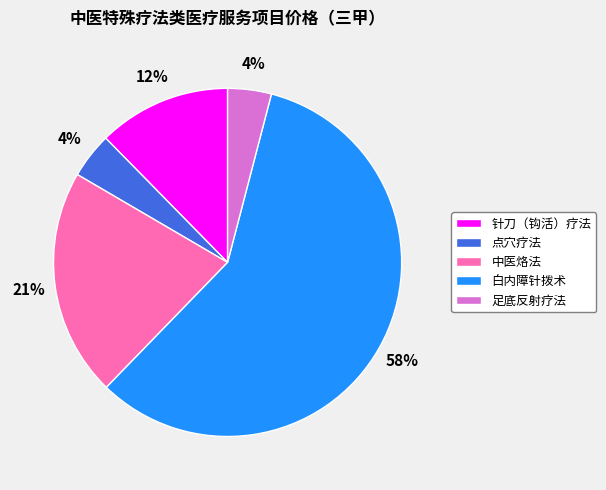

Approximately how many times larger is the value at 足底反射疗法 compared to 针刀（钩活）疗法?

0.3